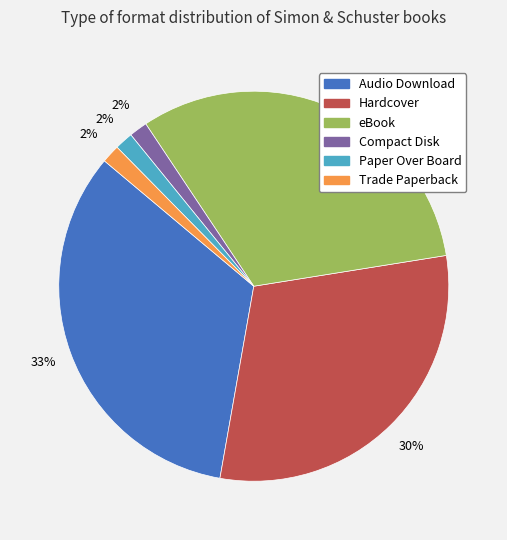

To the nearest percent, what portion does Hardcover represent?

30%